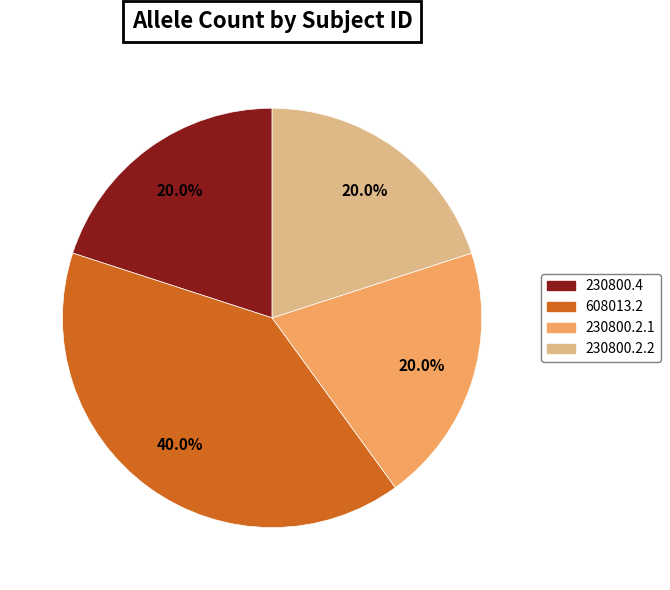

Which has a higher value, 230800.2.2 or 608013.2?

608013.2